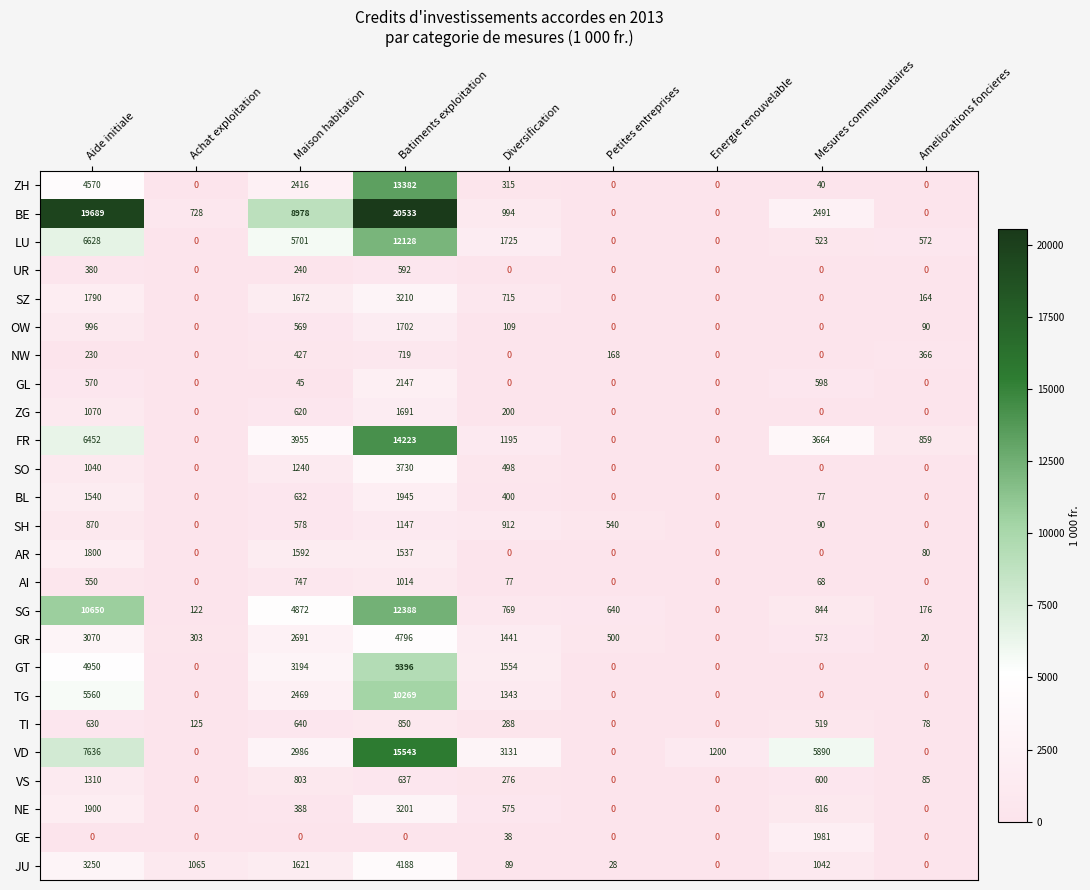

How many series are shown in this chart?

25